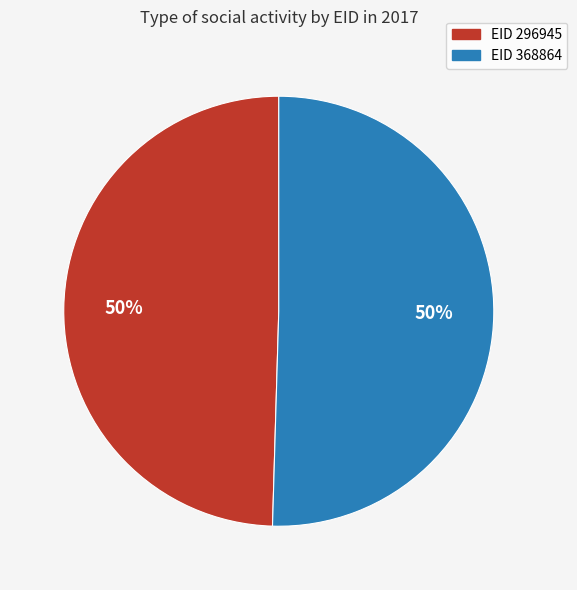

To the nearest percent, what is the average slice percentage?

50%